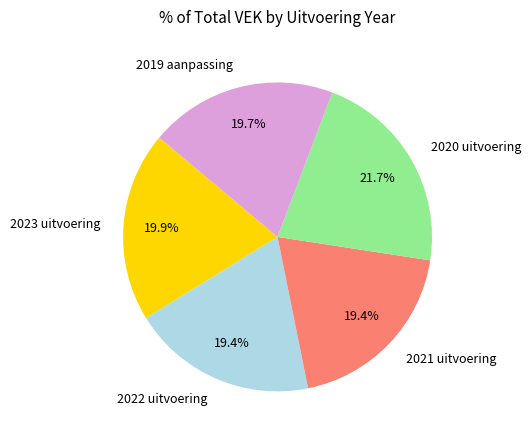

How many slices are in this pie chart?

5